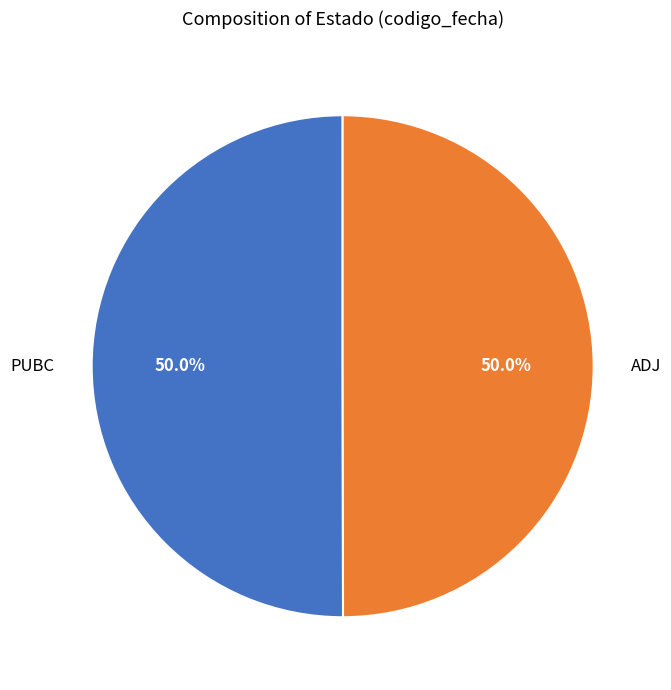

What is the ratio of the value at ADJ to the value at PUBC?

1.0